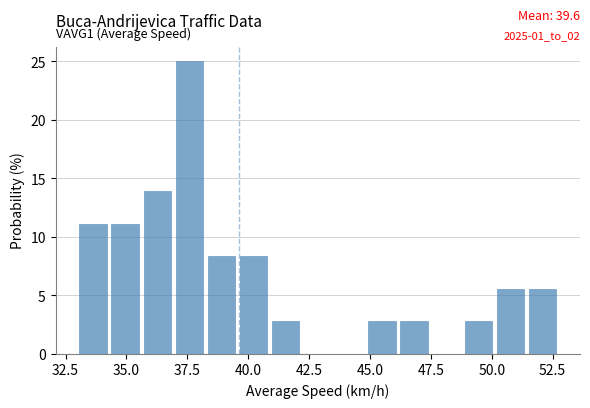

Around what value on the x-axis is the tallest bar? Give the approximate position of its centre, as read against the axis.

37.5